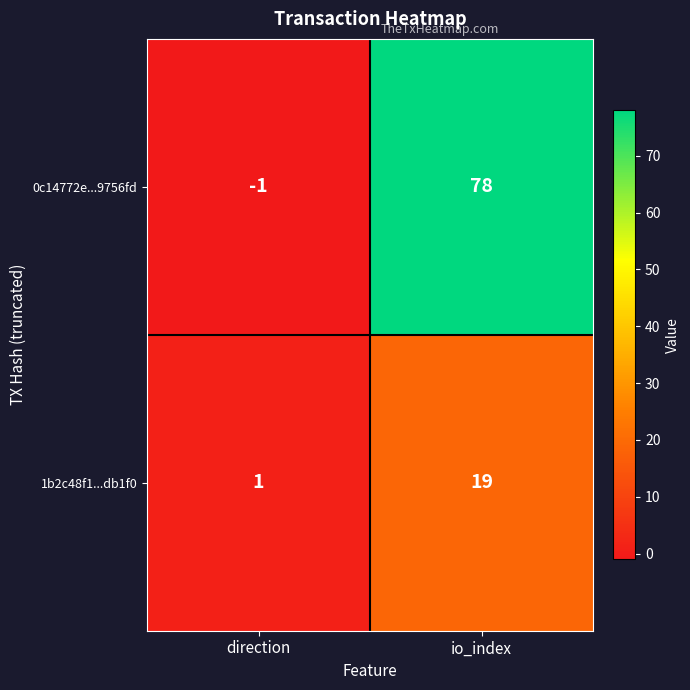

At which label is 1b2c48f1...db1f0 closest to 10?

direction